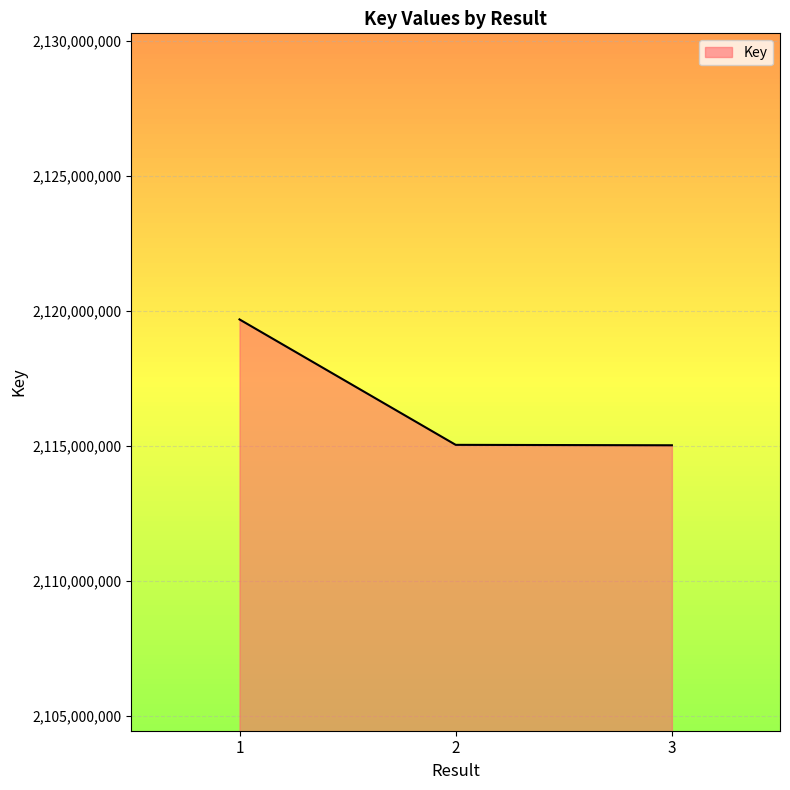

What is the difference between the values at 2 and 1?

4647049